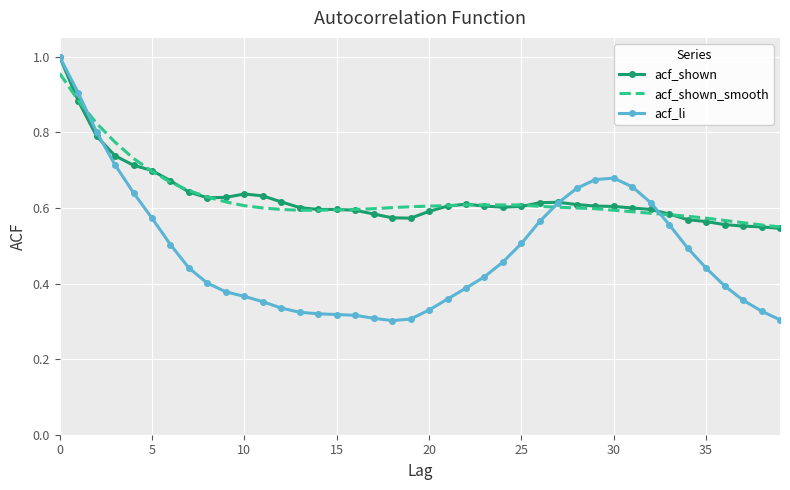

True or false: acf_li and acf_shown cross at least once.

True